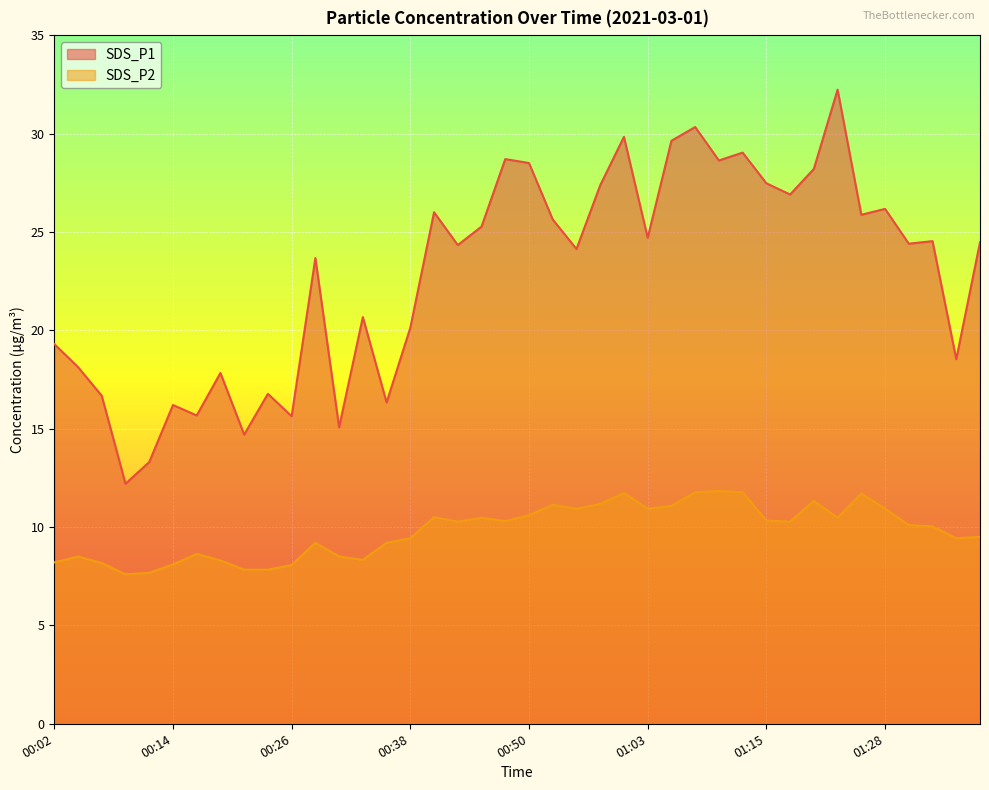

Rank the series by their maximum value, from lowest to highest.

SDS_P2, SDS_P1